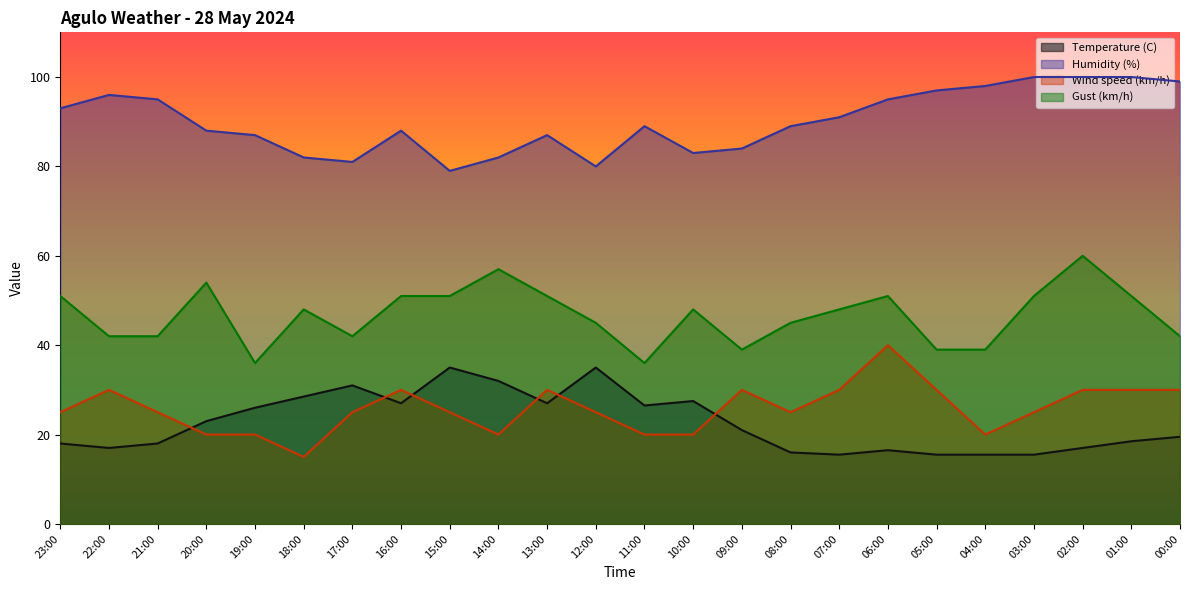

What is the difference between the Gust (km/h) values at 06:00 and 09:00?

12.0